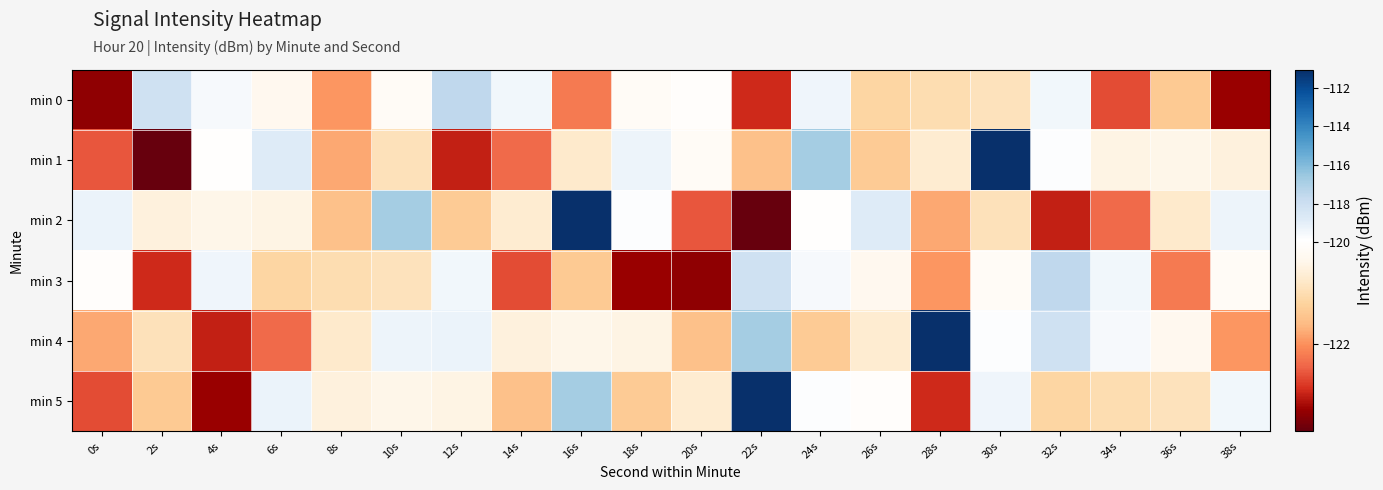

Which has a higher value, 20s or 30s?

20s